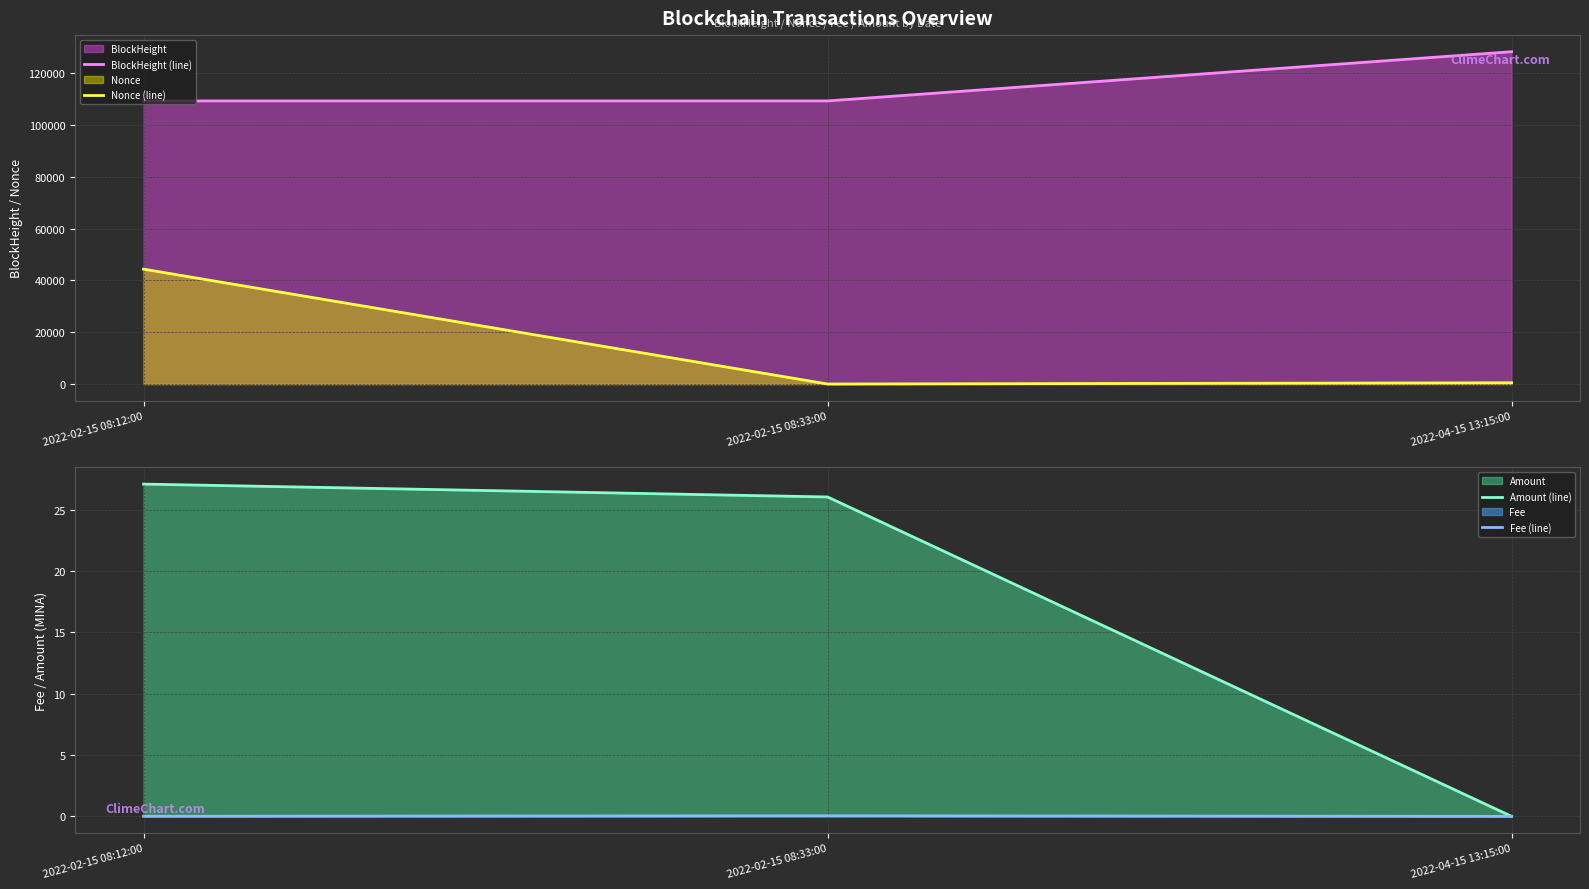

Which series changed the most between 2022-02-15 08:12:00 and 2022-02-15 08:33:00?

Nonce (line)